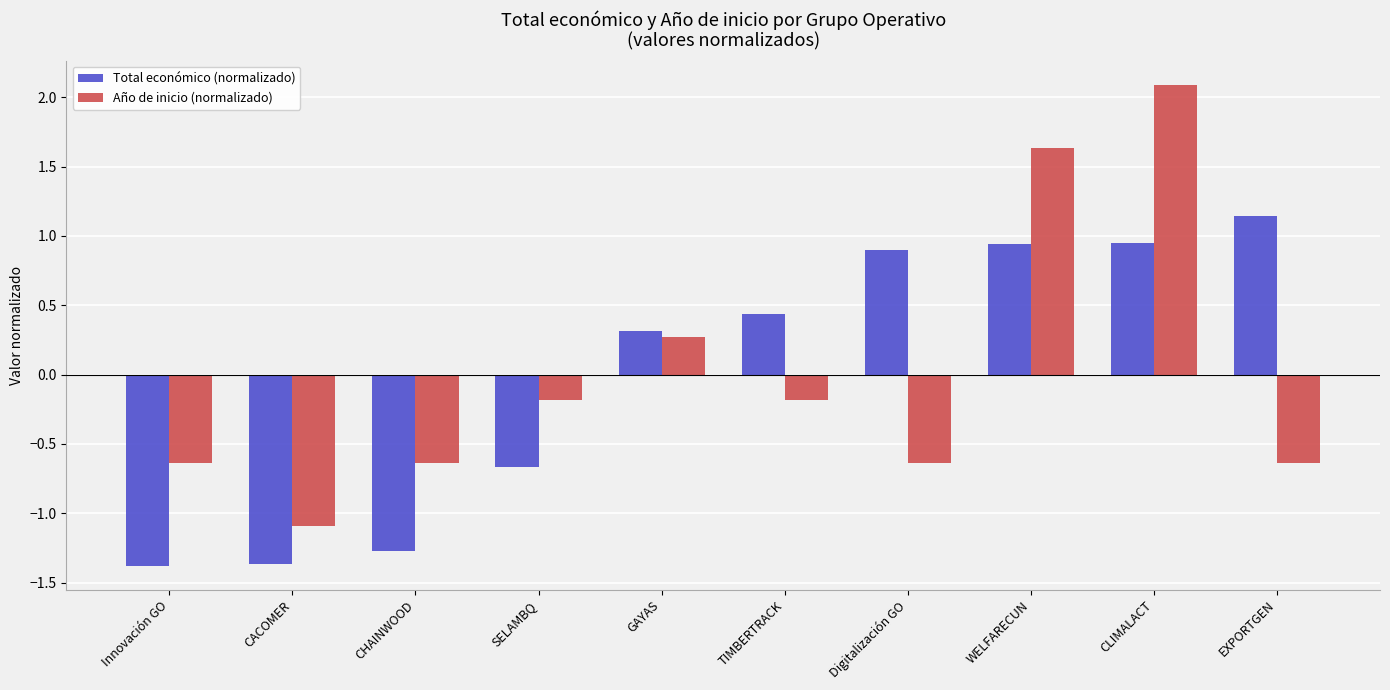

What is the difference between the second highest and second lowest values in the Total económico (normalizado) series?

2.3